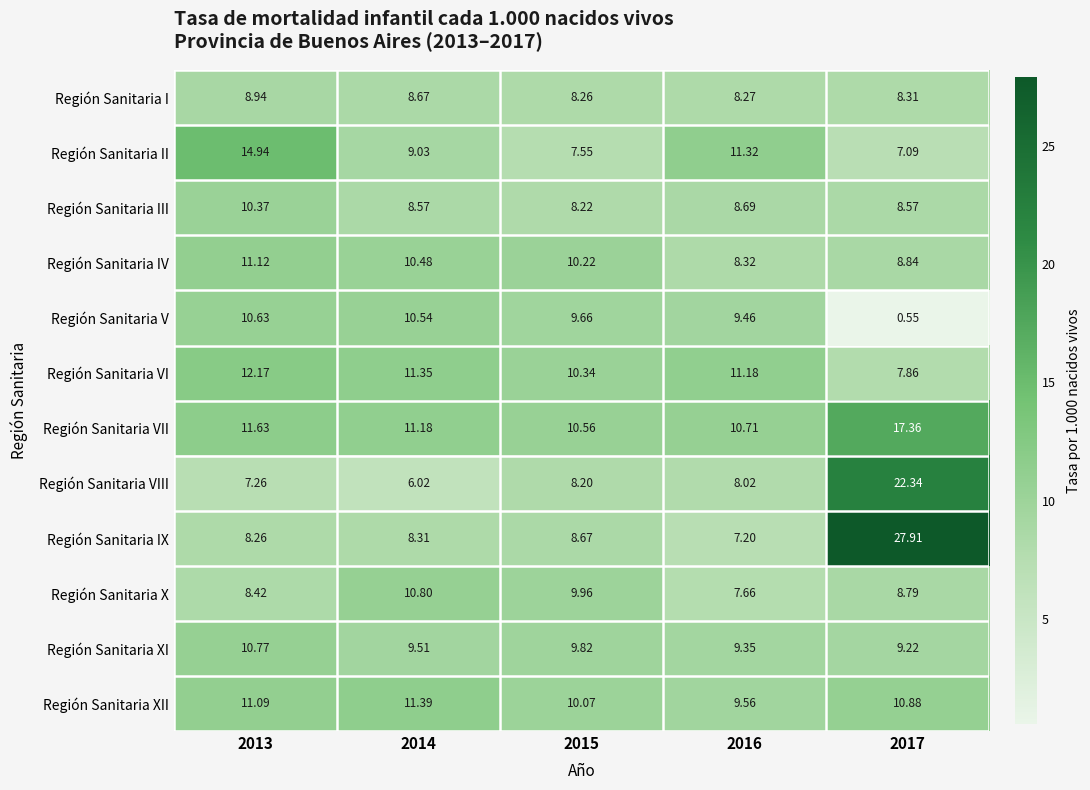

Which series has the largest total across all categories?

Región Sanitaria VII